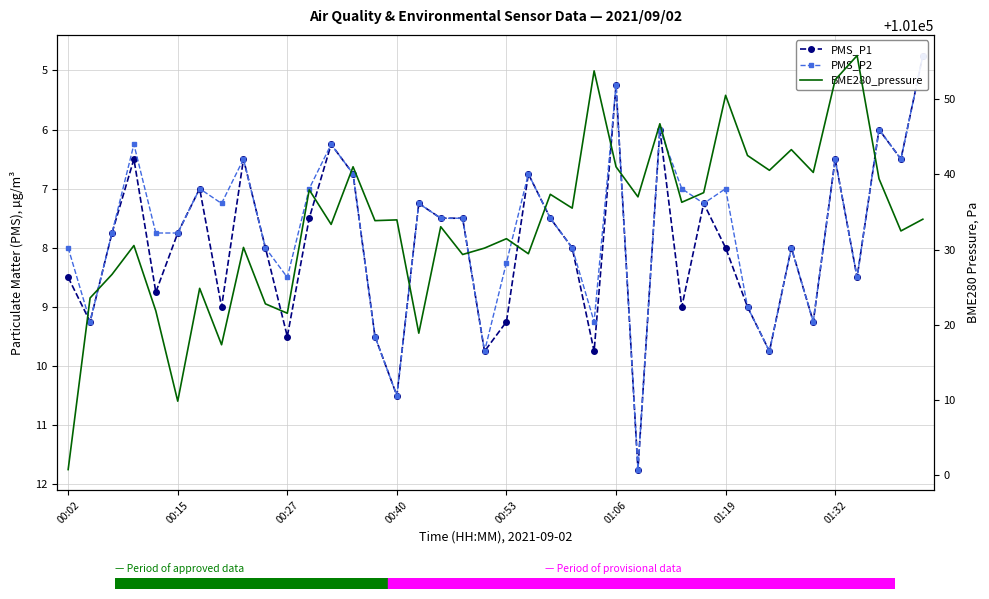

The BME280_pressure series shows 177633.2 at 00:27. True or false?

False